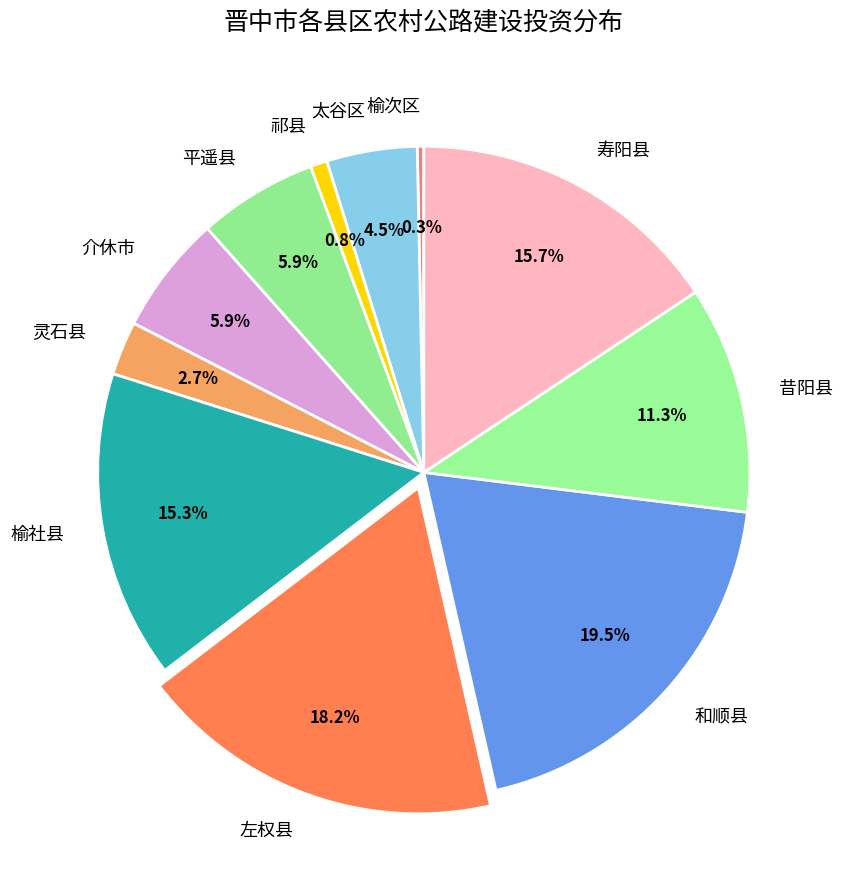

Which has a higher value, 灵石县 or 太谷区?

太谷区